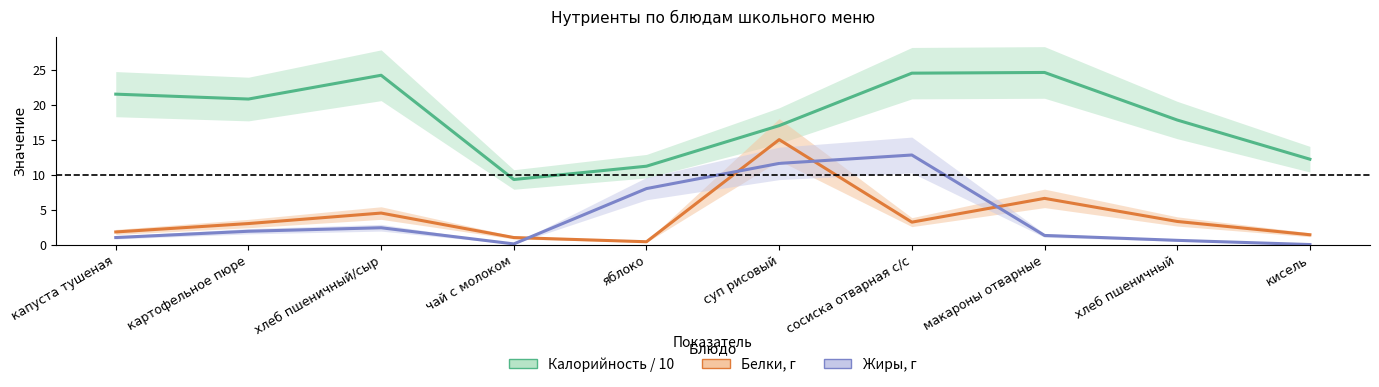

How many interior local peaks does the Жиры, г series have?

2